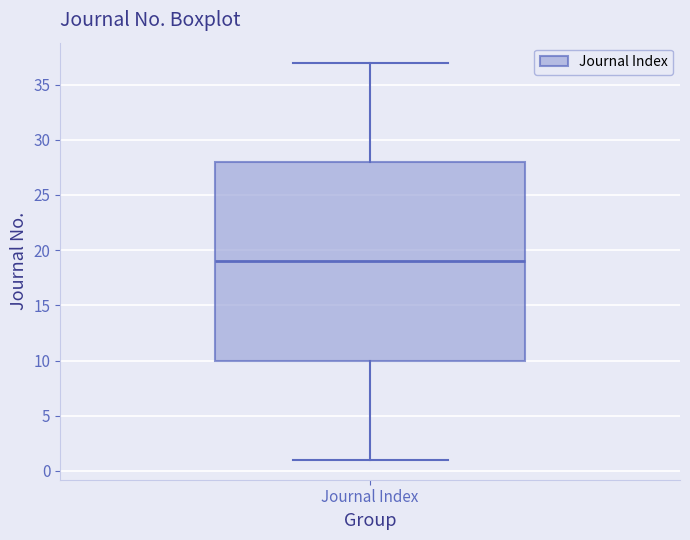

Where is the lower edge of the box for Journal Index on the y-axis? The values are not printed on the chart, so give them approximately, as read against the axis.

10